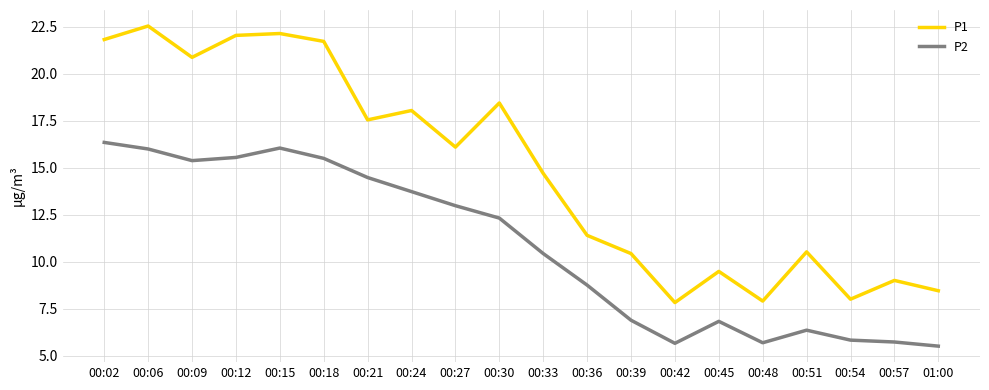

Does the chart display data point markers on the line(s)?

No